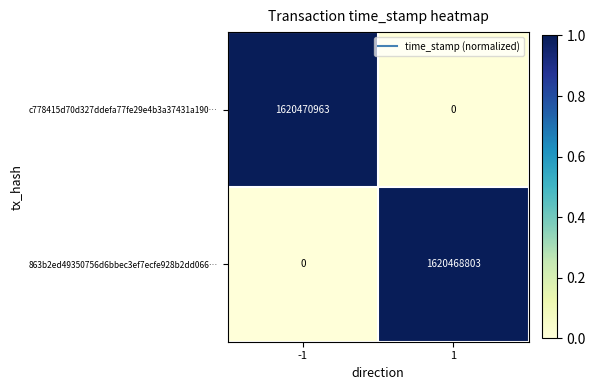

The 863b2ed49350756d6bbec3ef7ecfe928b2dd066… series shows 0 at -1. True or false?

True